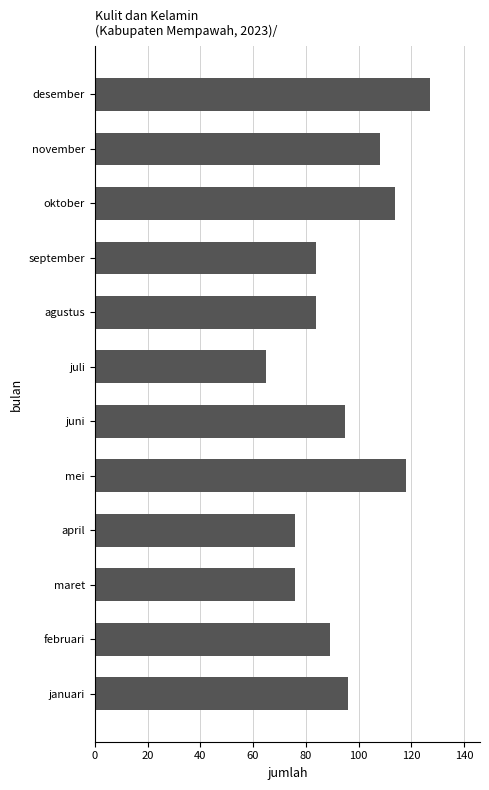

Reading top to bottom, list all the values displayed in this chart.

127	108	114	84	84	65	95	118	76	76	89	96